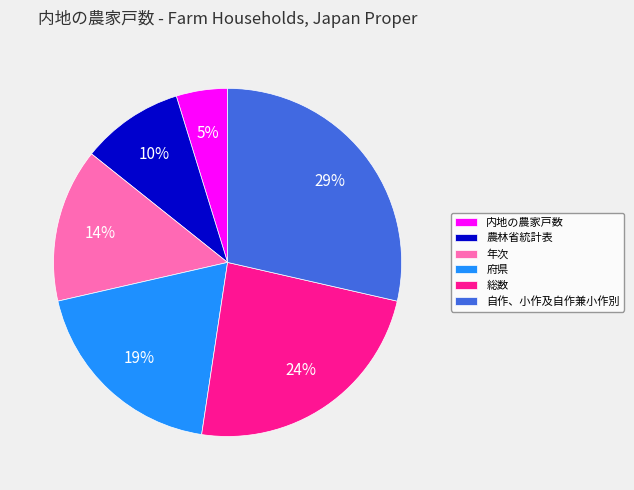

Is 農林省統計表 the majority of the pie?

No